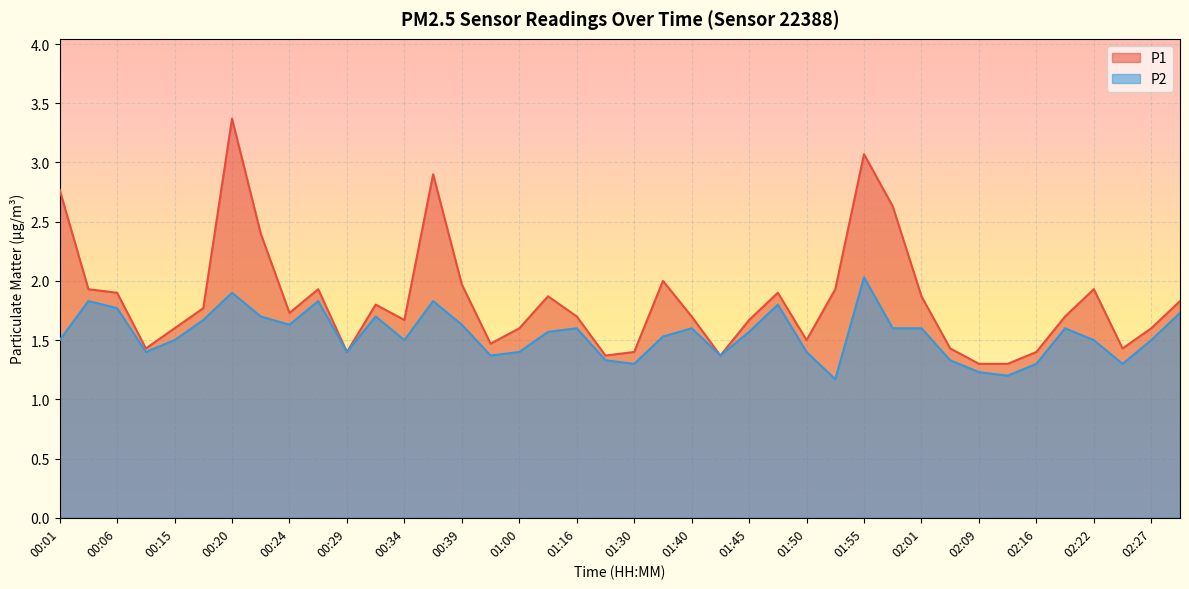

Reading left to right, what are all the values shown in this chart?

P1: 2.8	1.9	1.9	1.4	1.6	1.8	3.4	2.4	1.7	1.9	1.4	1.8	1.7	2.9	2.0	1.5	1.6	1.9	1.7	1.4	1.4	2.0	1.7	1.4	1.7	1.9	1.5	1.9	3.1	2.6	1.9	1.4	1.3	1.3	1.4	1.7	1.9	1.4	1.6	1.8
P2: 1.5	1.8	1.8	1.4	1.5	1.7	1.9	1.7	1.6	1.8	1.4	1.7	1.5	1.8	1.6	1.4	1.4	1.6	1.6	1.3	1.3	1.5	1.6	1.4	1.6	1.8	1.4	1.2	2.0	1.6	1.6	1.3	1.2	1.2	1.3	1.6	1.5	1.3	1.5	1.7